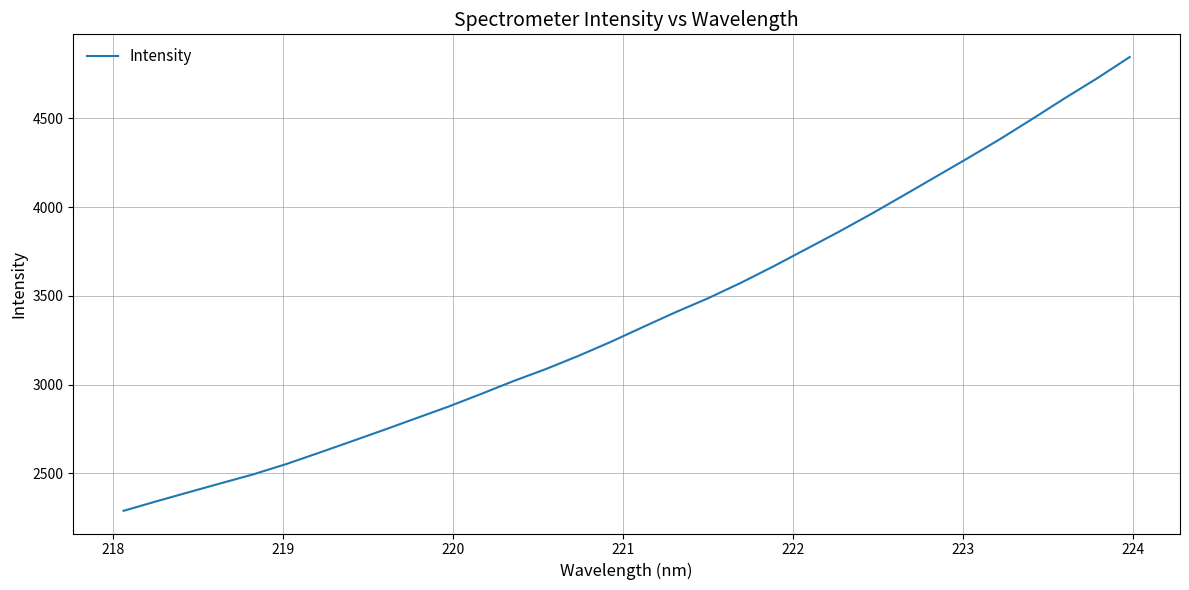

What is the difference between the maximum and minimum values?

2556.3